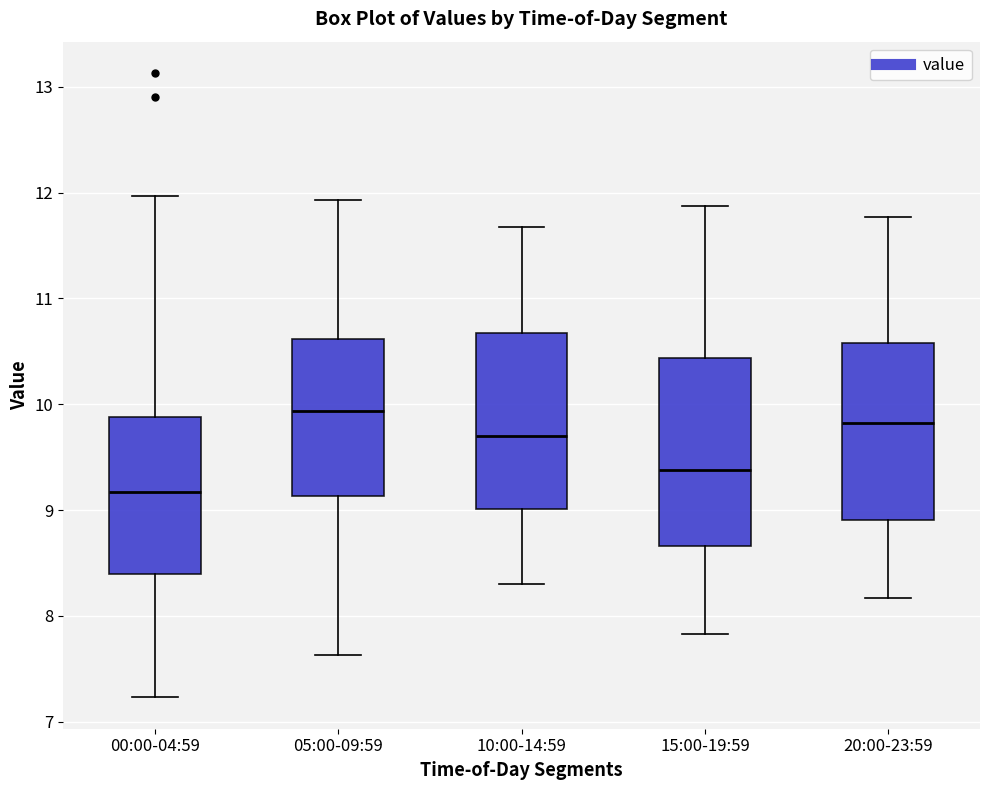

Which box's median line is the lowest?

00:00-04:59